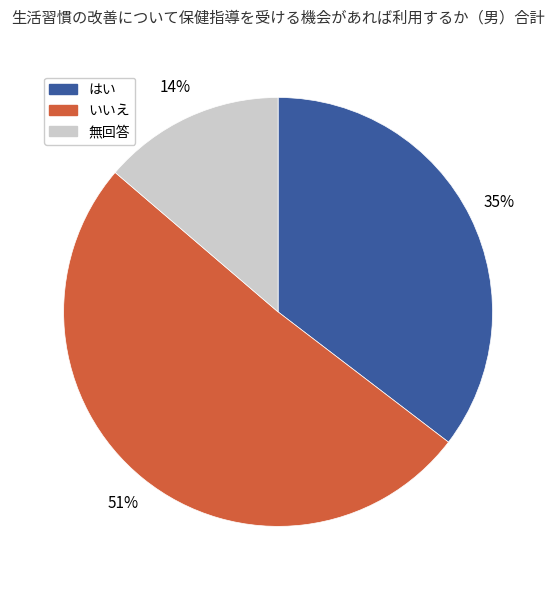

To the nearest percent, what is the average slice percentage?

33%